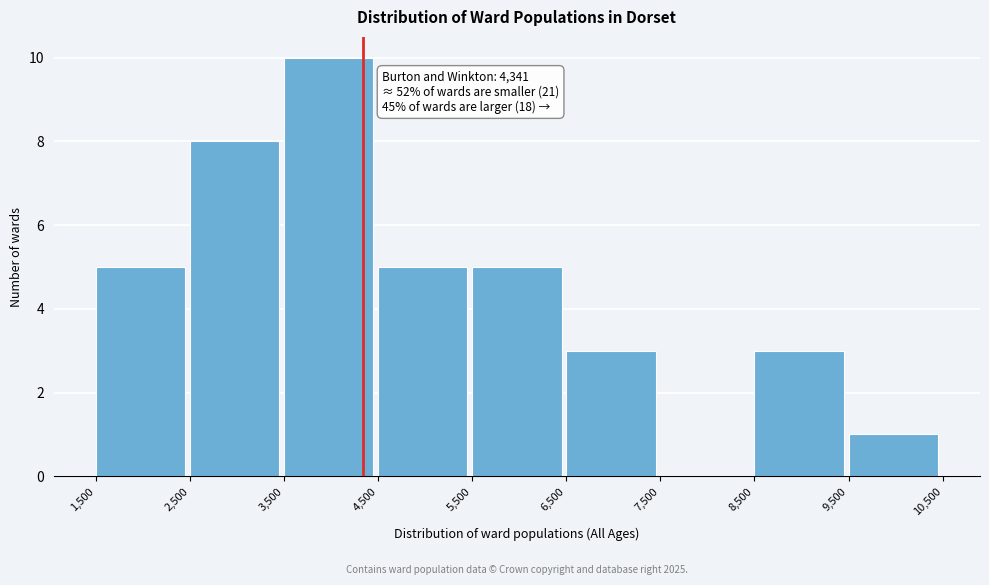

Which range on the x-axis has the tallest bar?

3,500 to 4,500